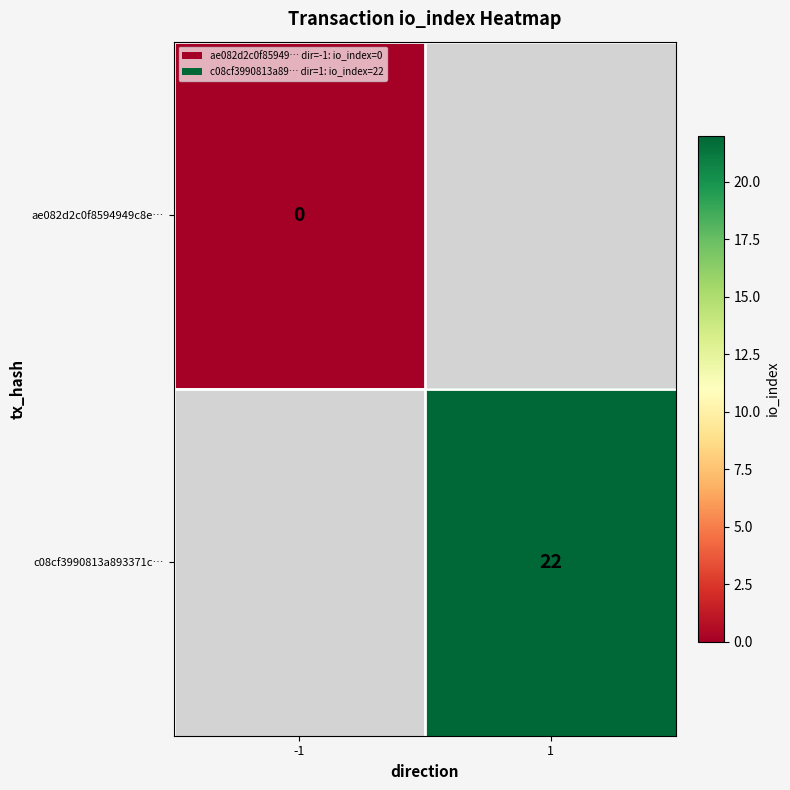

The c08cf3990813a893371c… series shows 22 at 1. True or false?

True